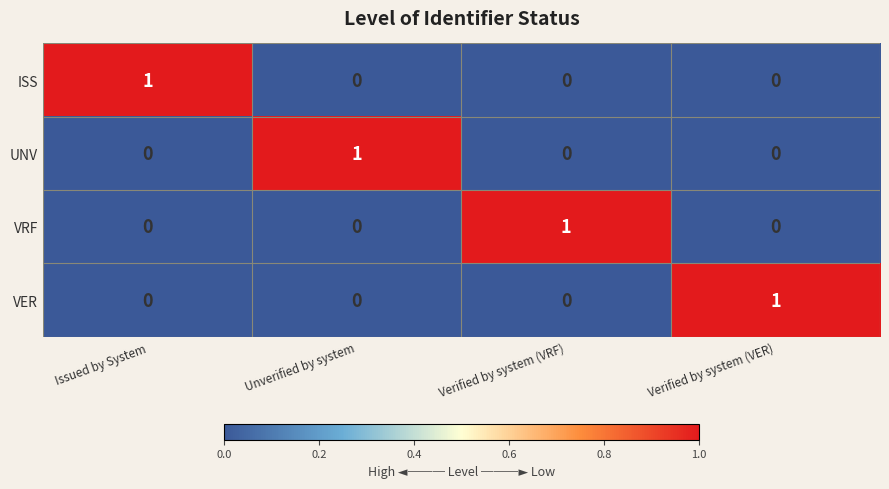

Count the VRF values in the range 0 to 1.

4